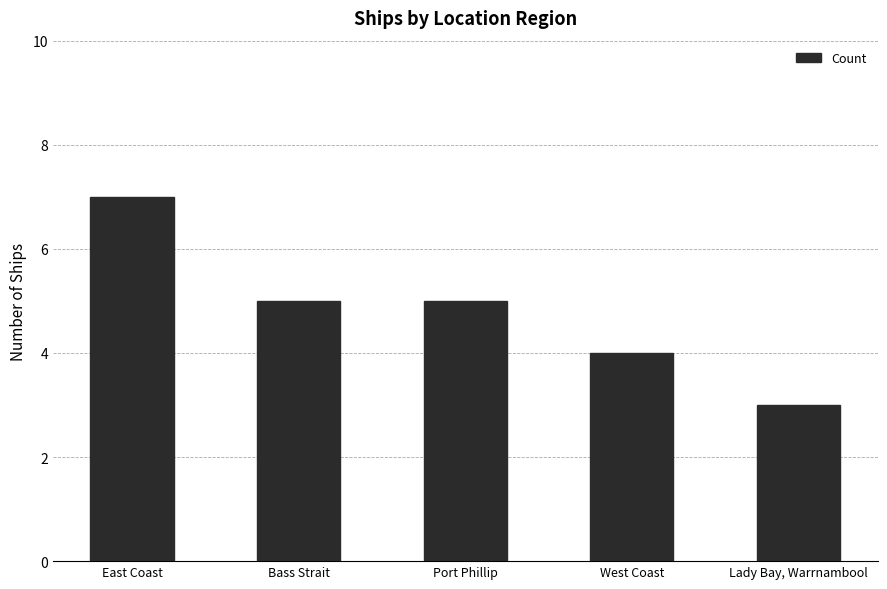

What is the label of the 2nd bar from the right?

West Coast